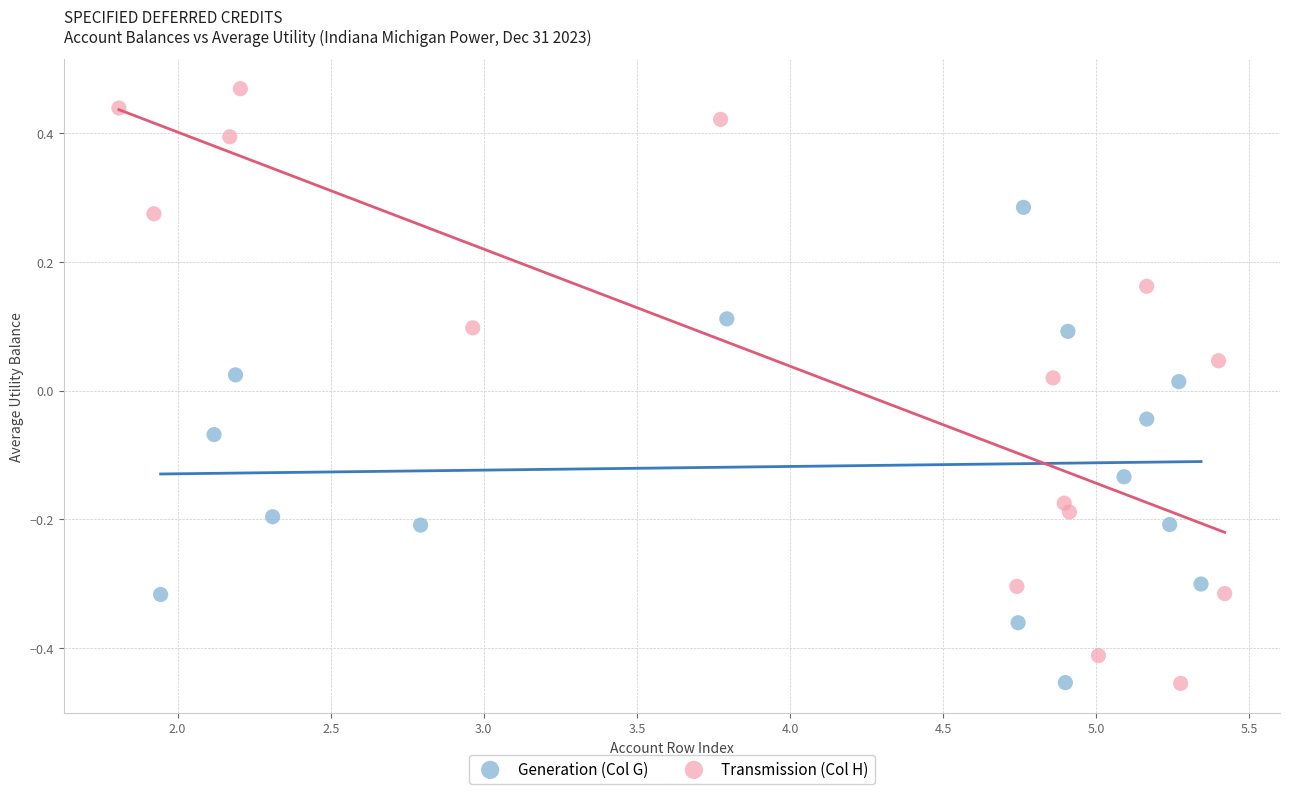

Which series has the widest spread of Y values?

Transmission (Col H)